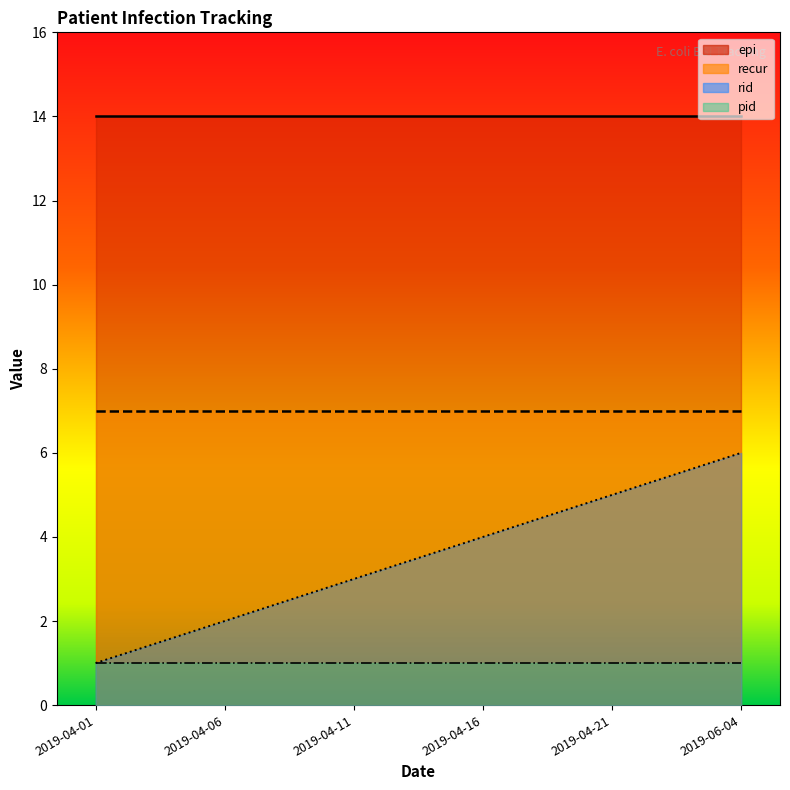

True or false: pid and rid cross at least once.

False